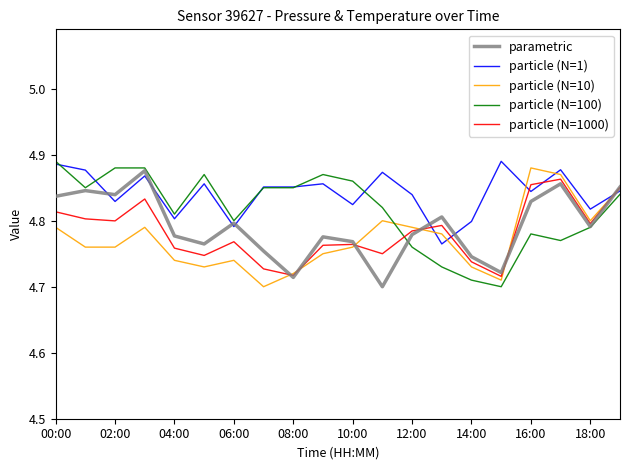

In parametric, how many points are lower than both neighbors (excluding endpoints)?

6